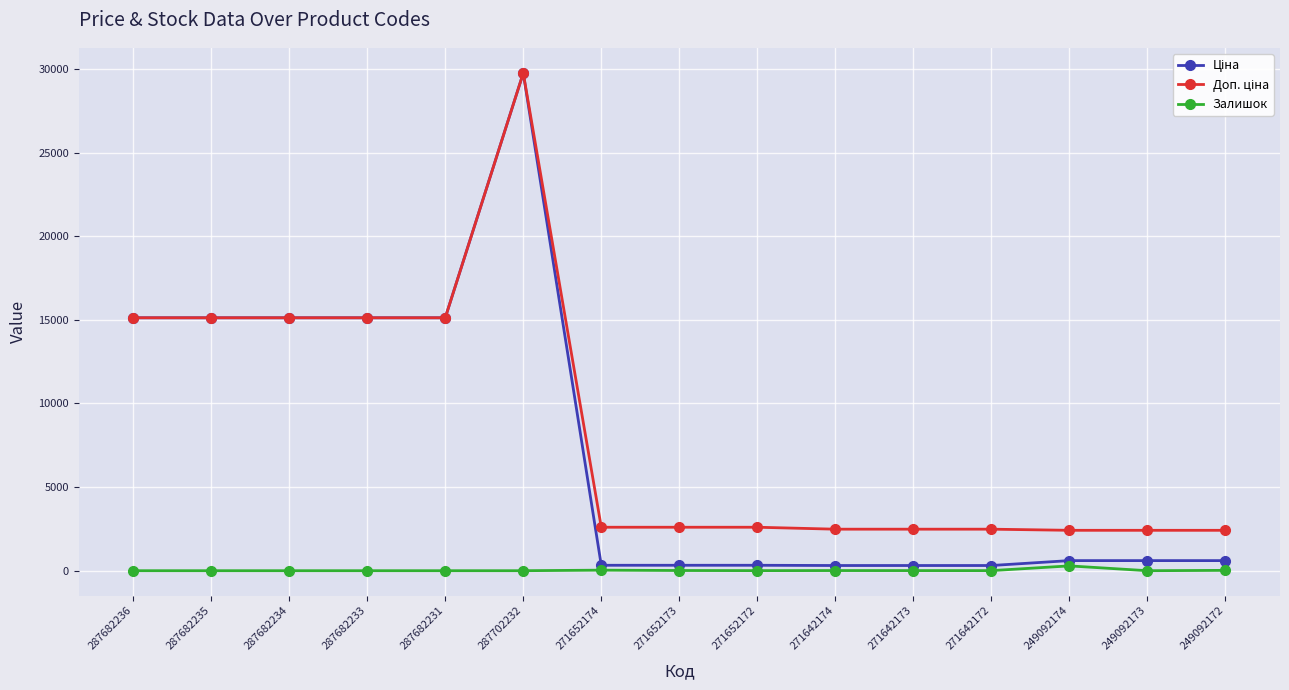

What is the difference between the highest and lowest values at 287682235?

15120.0